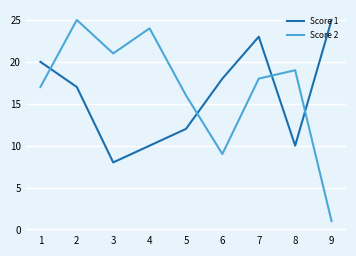

Read the Score 2 value at 8, to the nearest 10.

20